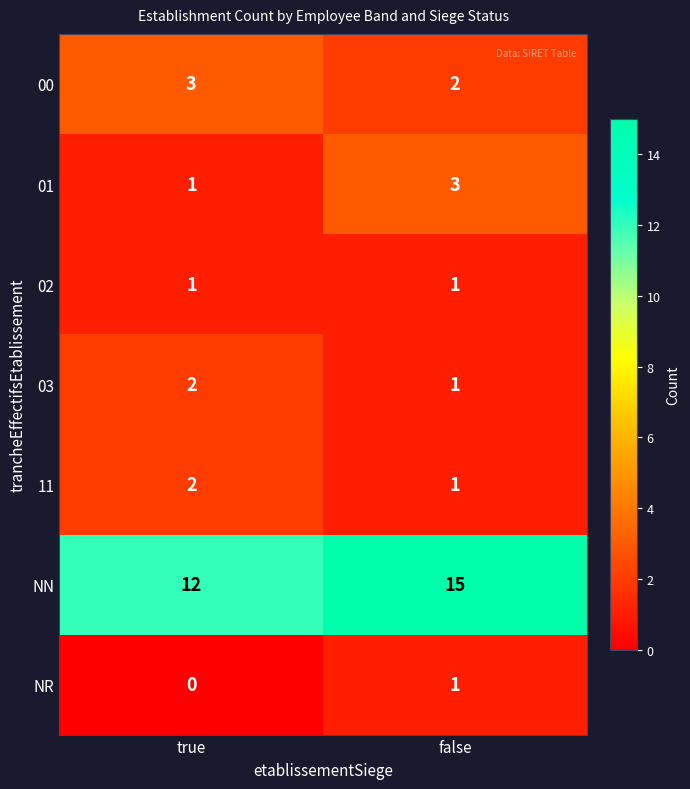

Reading left to right, list all the values displayed in this chart.

00: 3	2
01: 1	3
02: 1	1
03: 2	1
11: 2	1
NN: 12	15
NR: 0	1